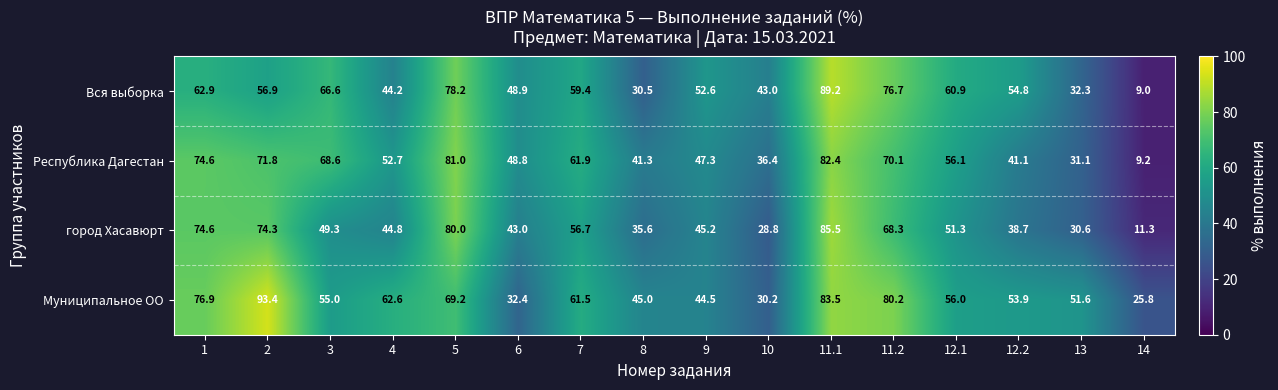

What is the sum of all Вся выборка values?

866.1